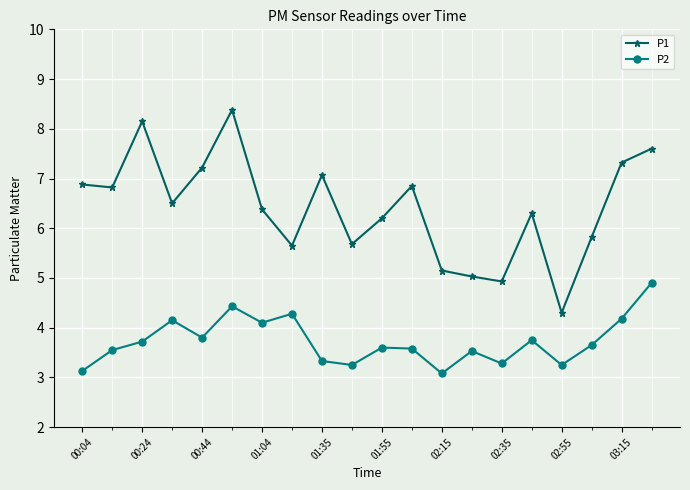

Rank the series by their maximum value, from lowest to highest.

P2, P1